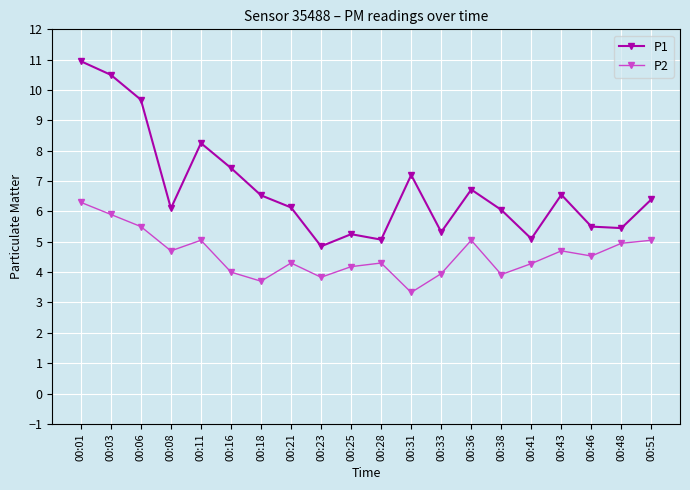

Rank the series at 00:23 from highest to lowest value.

P1, P2